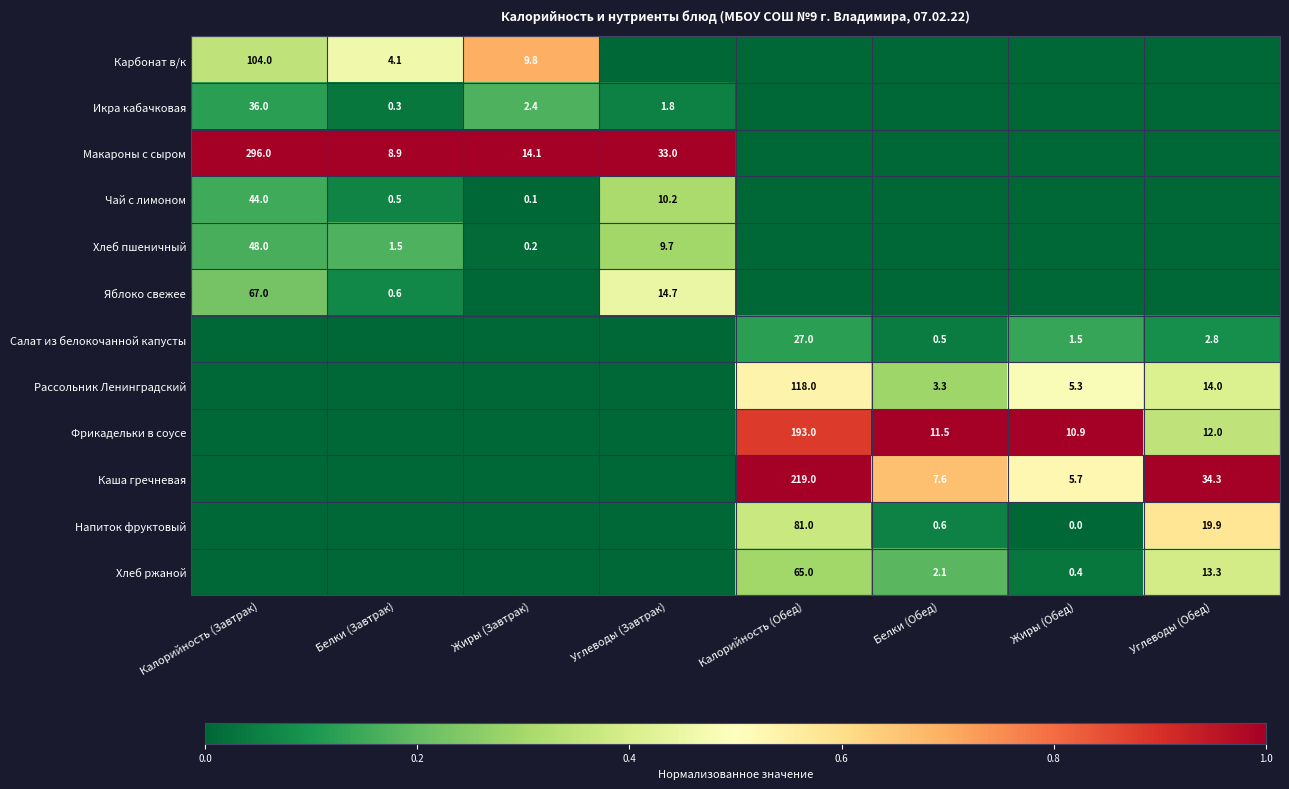

What is the difference between the Каша гречневая values at Углеводы (Обед) and Белки (Обед)?

26.7